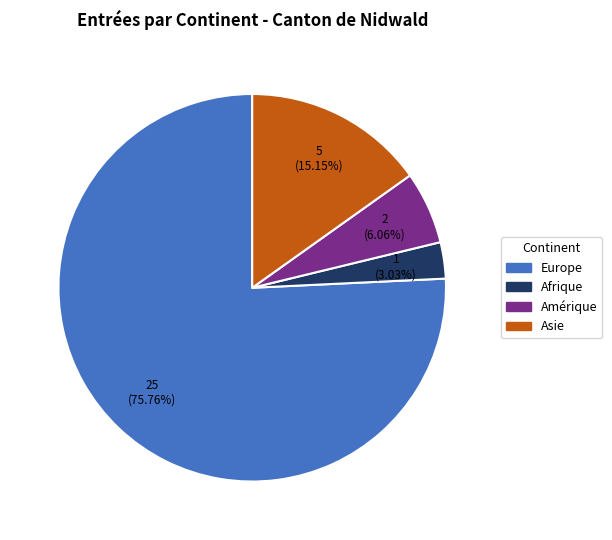

Is it true that Europe is 76% of the pie?

True